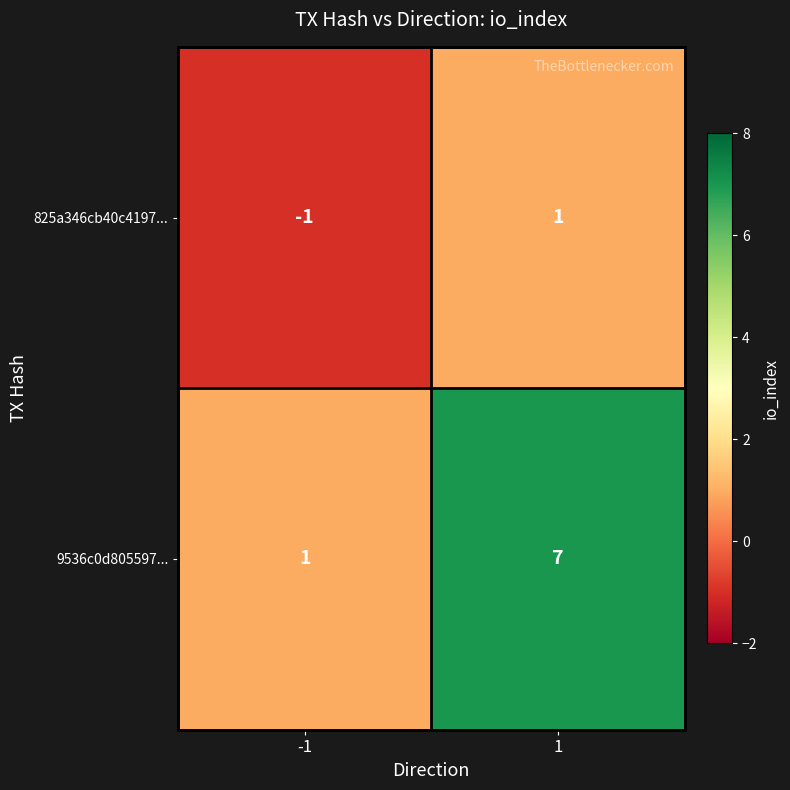

Is the value of 825a346cb40c4197... at -1 greater than the value of 9536c0d805597... at -1?

No